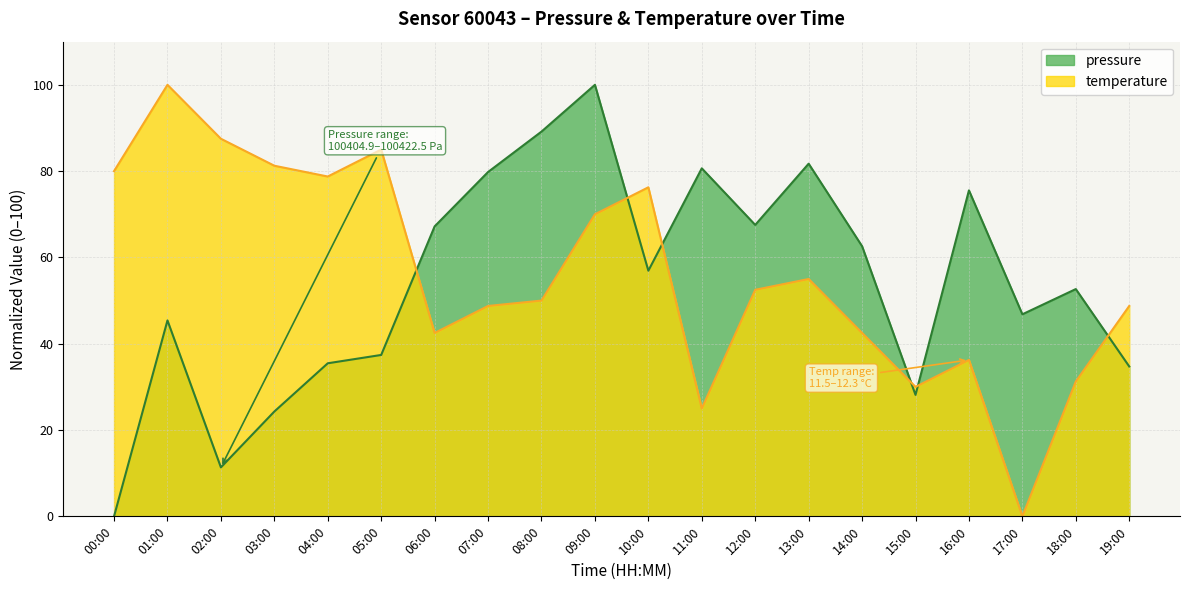

Which series ends up on top after the final intersection of temperature and pressure?

temperature